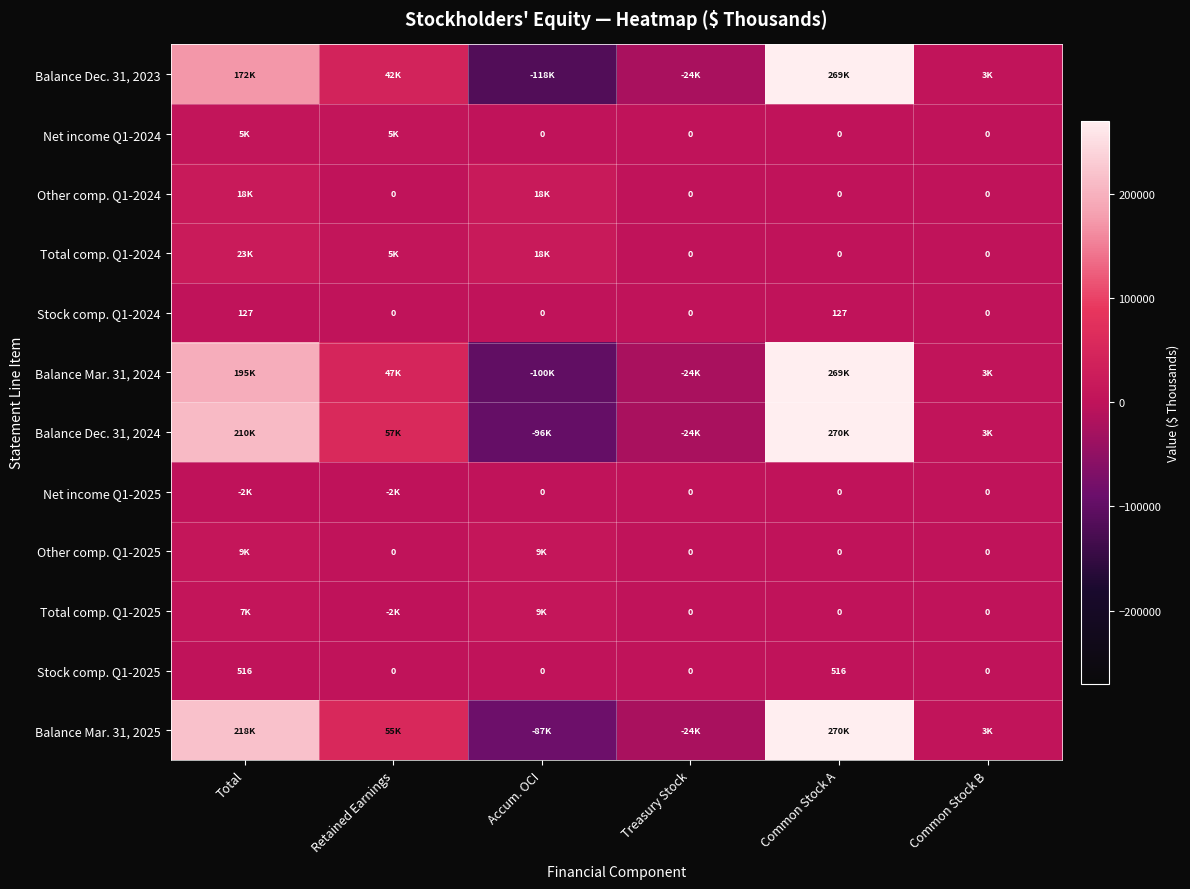

How many Stock comp. Q1-2024 values are between 0 and 127?

6